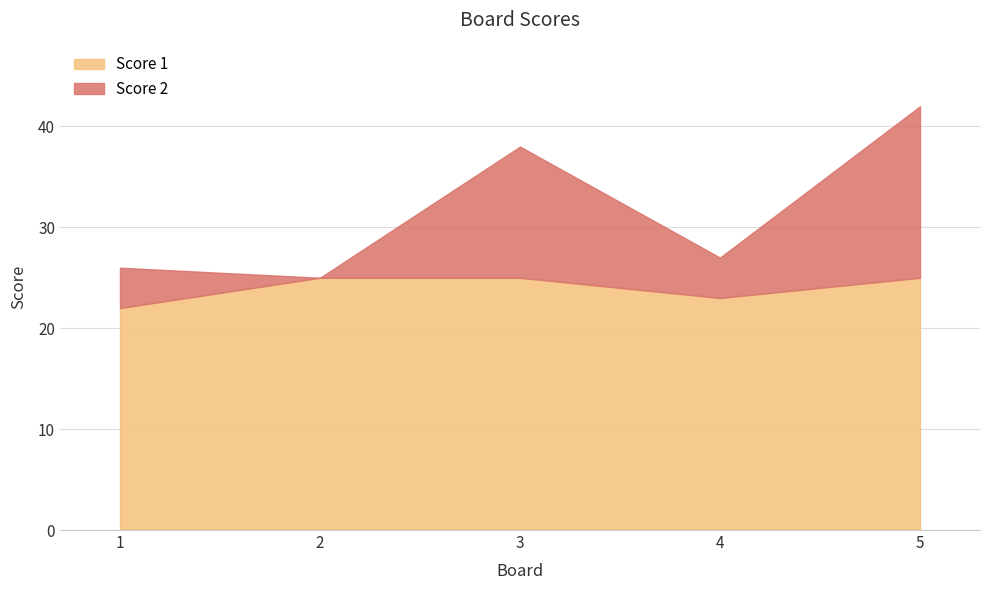

At how many categories does at least one series exceed 18?

5